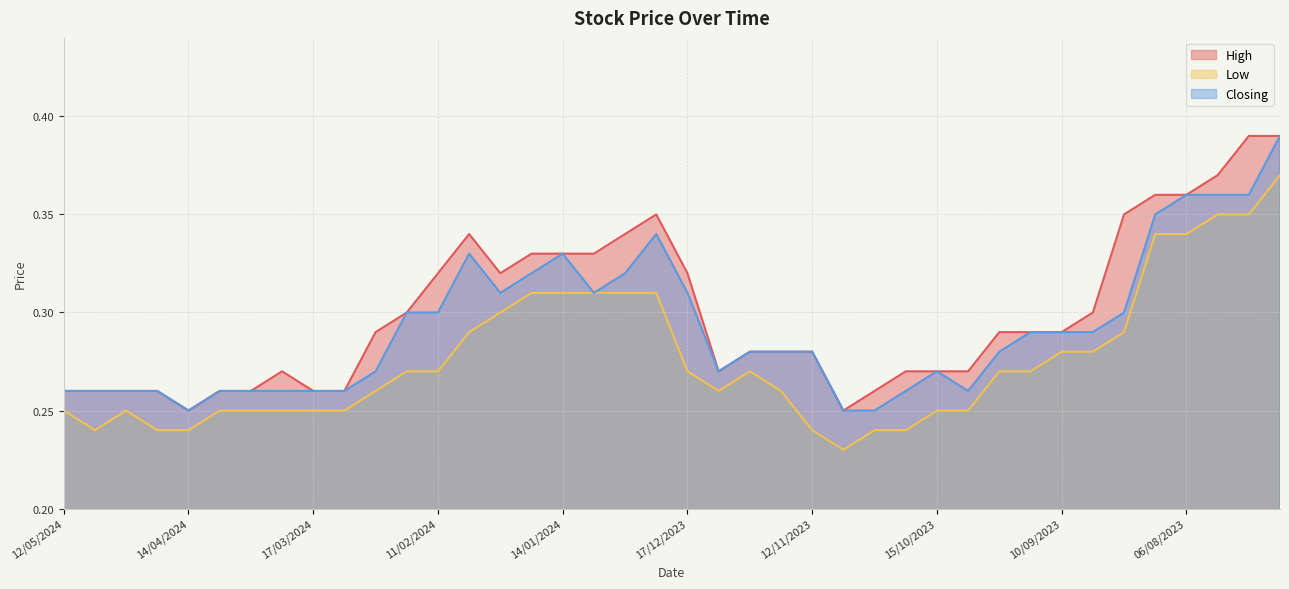

The High series shows 0.1 at 24/03/2024. True or false?

False